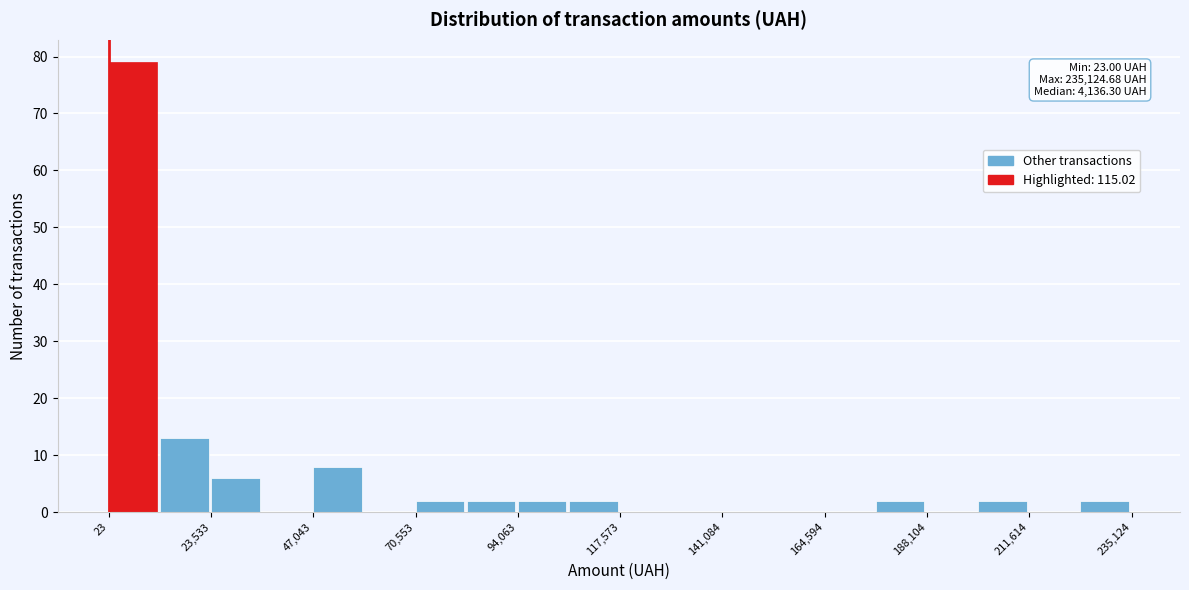

Read against the x-axis, roughly where is the centre of the tallest bar?

5000